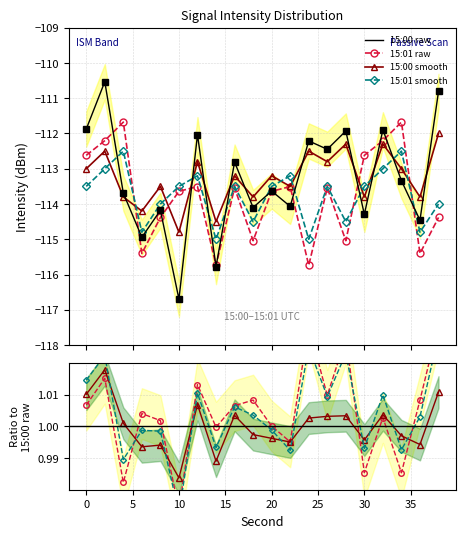

Which series has the largest range (max minus min)?

15:00 raw